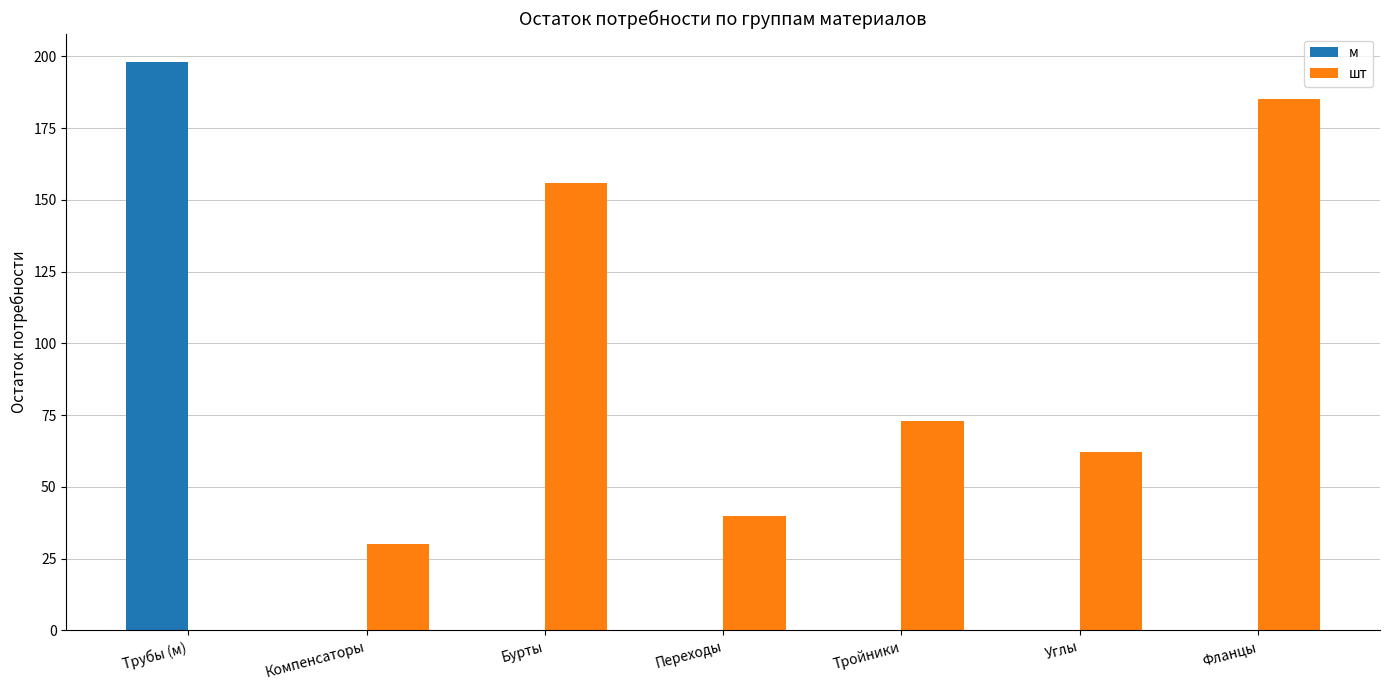

Is the value of шт at Бурты greater than the value of м at Бурты?

Yes